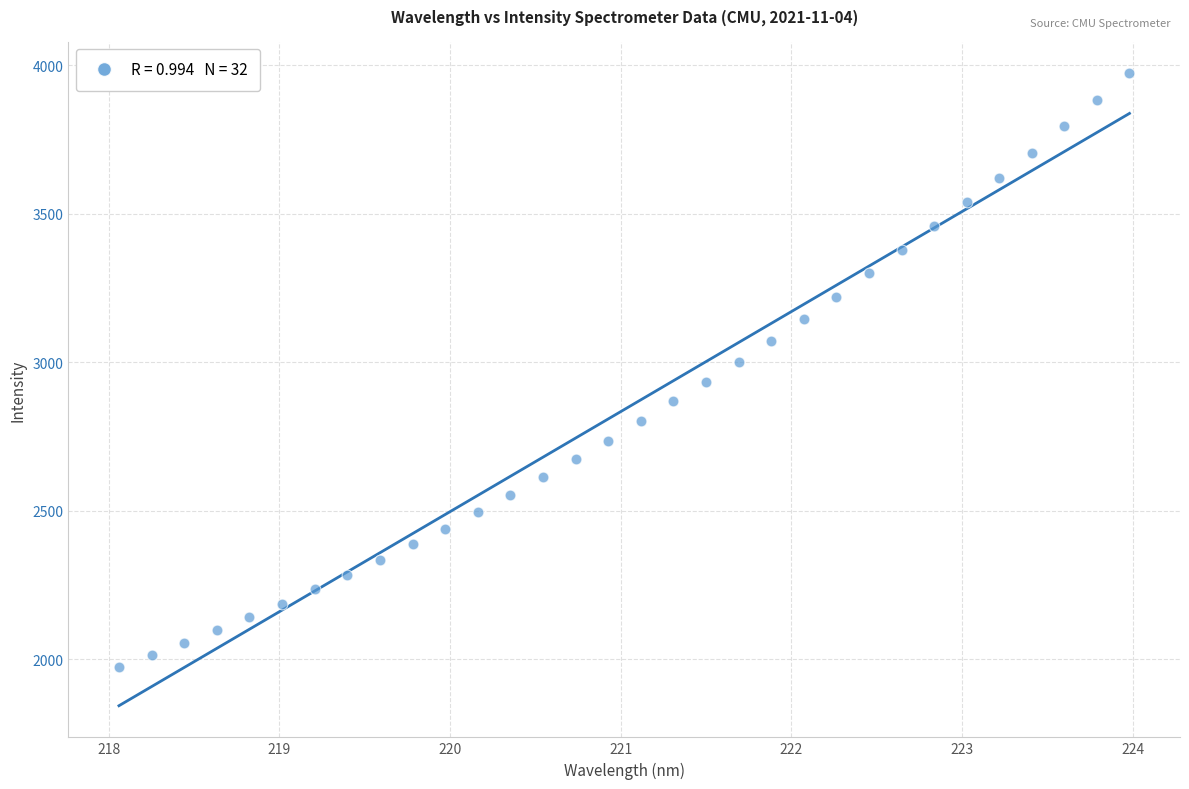

What is the range of X values (max minus min)?

5.9